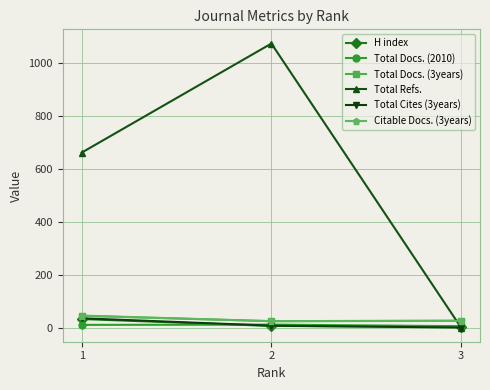

What is the maximum value shown in the chart?

1073